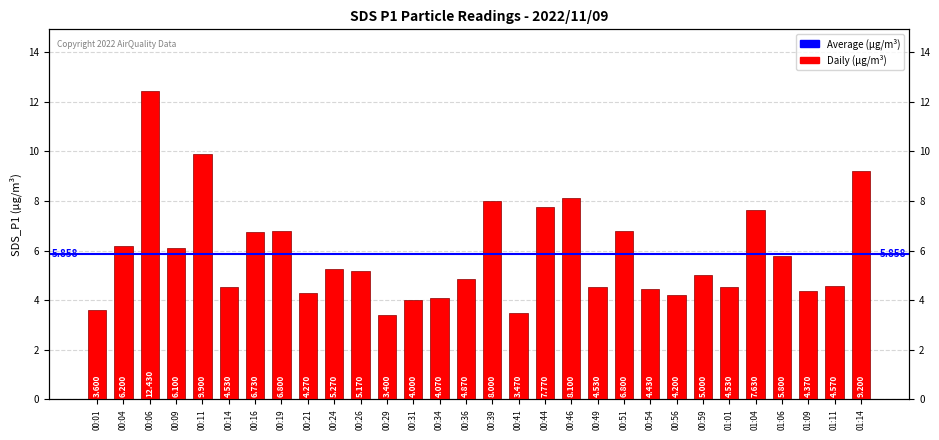

List the labels in order of value, largest first.

00:06, 00:11, 01:14, 00:46, 00:39, 00:44, 01:04, 00:19, 00:51, 00:16, 00:04, 00:09, 01:06, 00:24, 00:26, 00:59, 00:36, 01:11, 00:14, 00:49, 01:01, 00:54, 01:09, 00:21, 00:56, 00:34, 00:31, 00:01, 00:41, 00:29